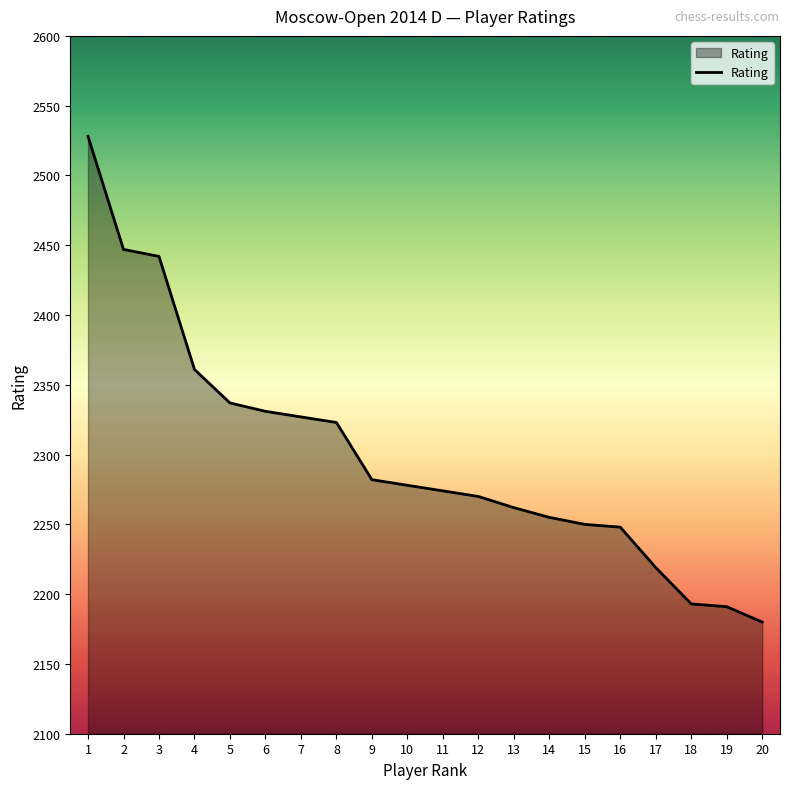

Is it true that the value at 20 is 2180?

True